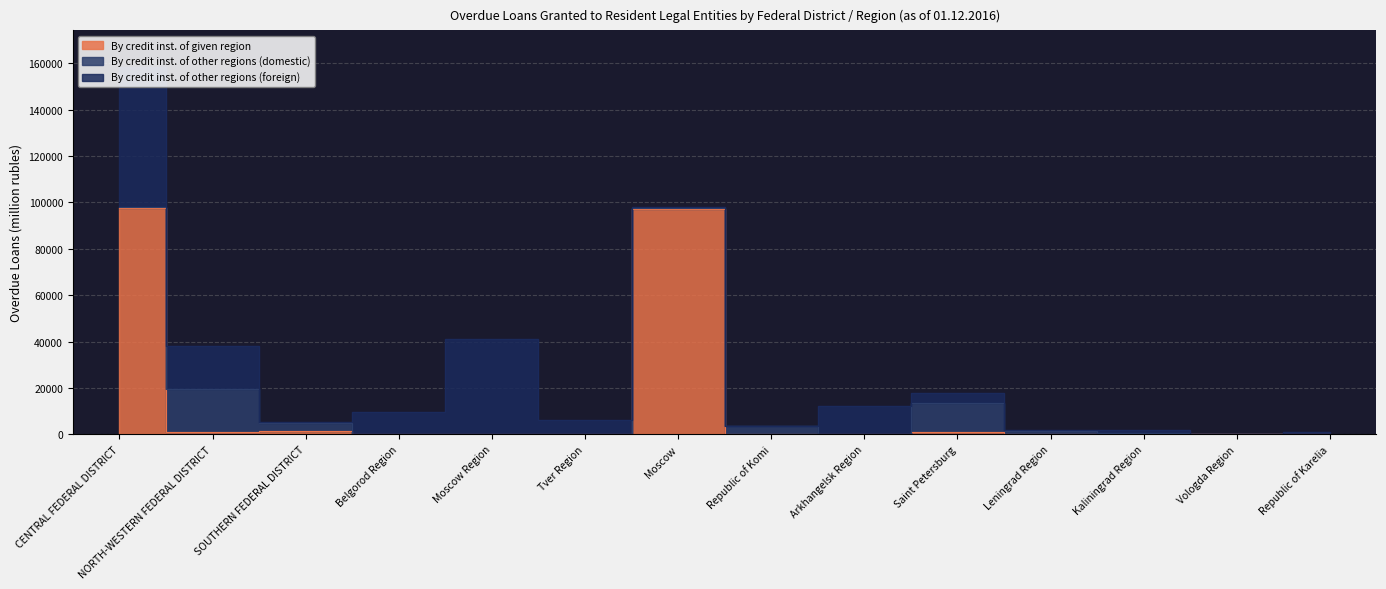

What is the total value across all series at CENTRAL FEDERAL DISTRICT?

158304